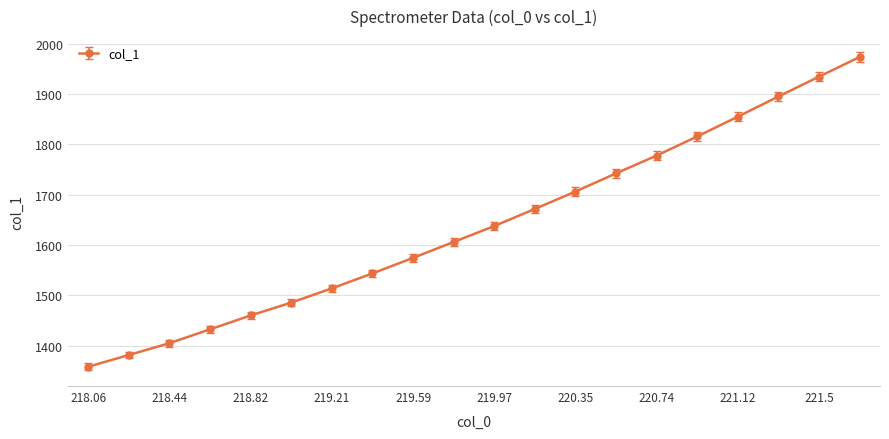

What is the value of the 13th point from the left?

1706.4